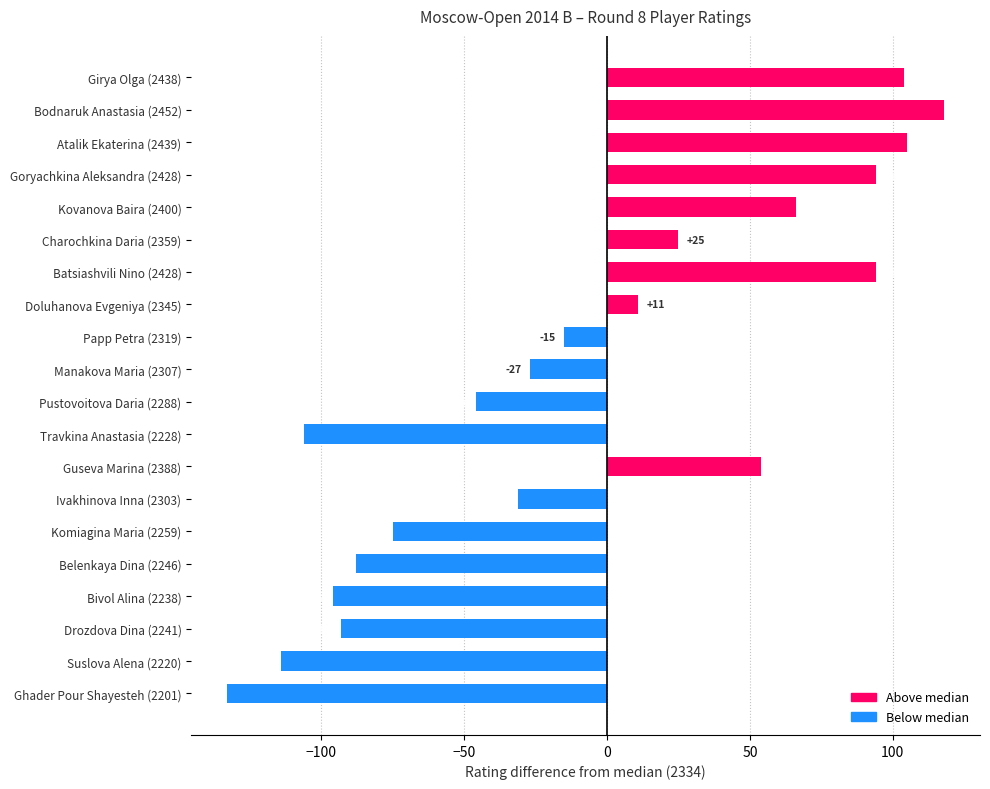

How many bars are there in total?

20